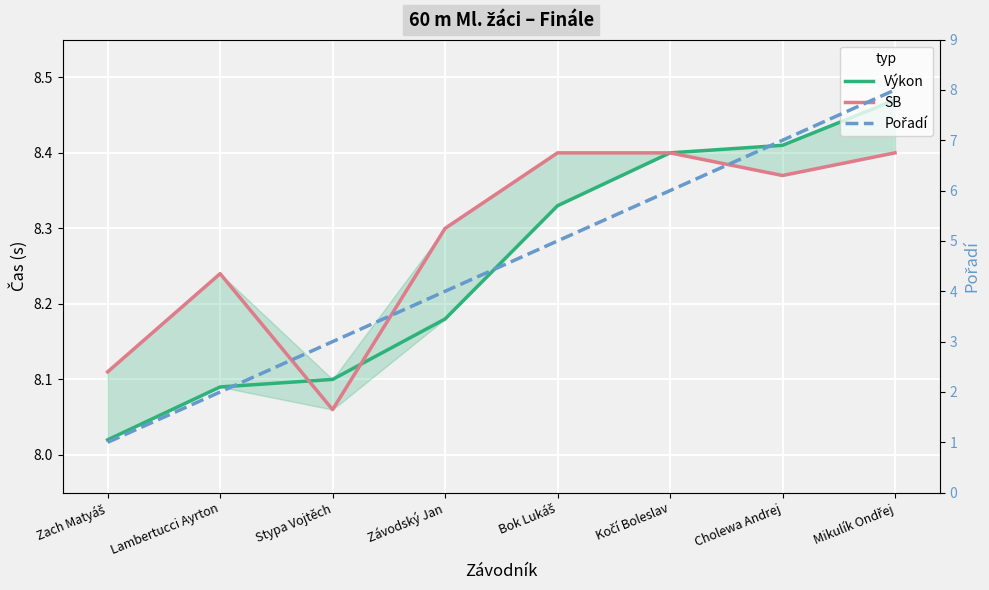

True or false: Výkon has a value of 8.0 at Zach Matyáš.

True